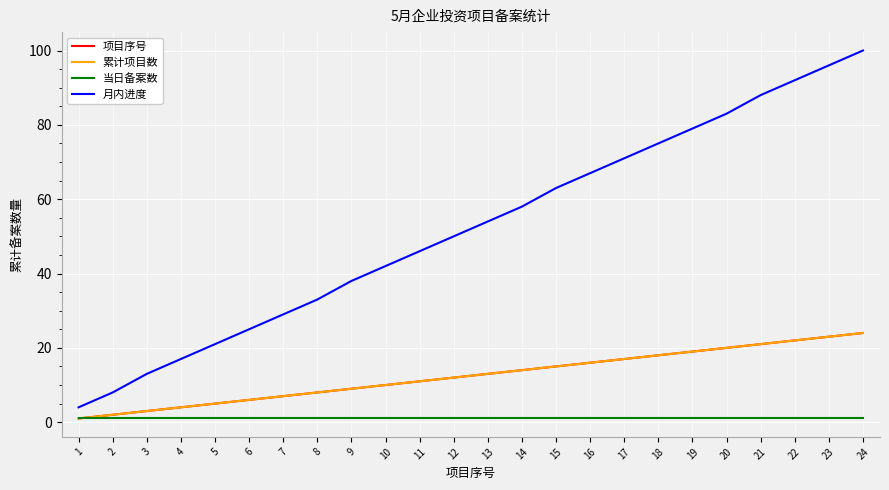

What is the total value across all series at 11?

69